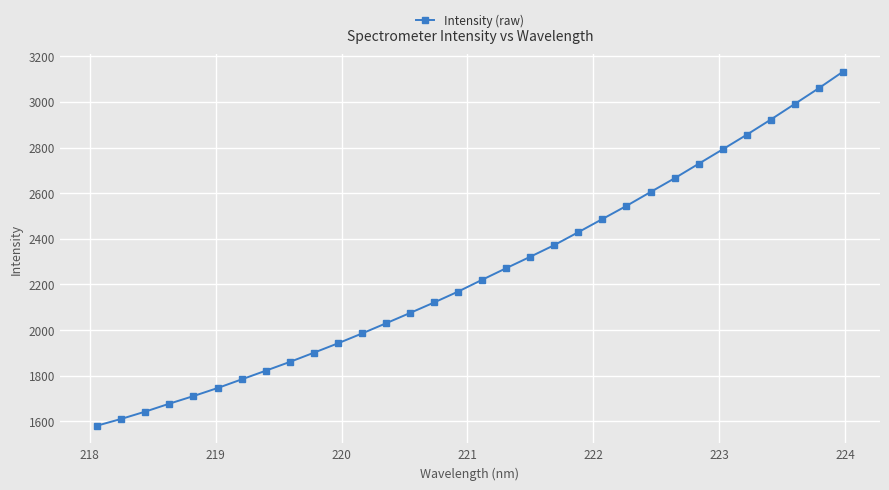

What is the value of the 19th point from the left?

2321.3